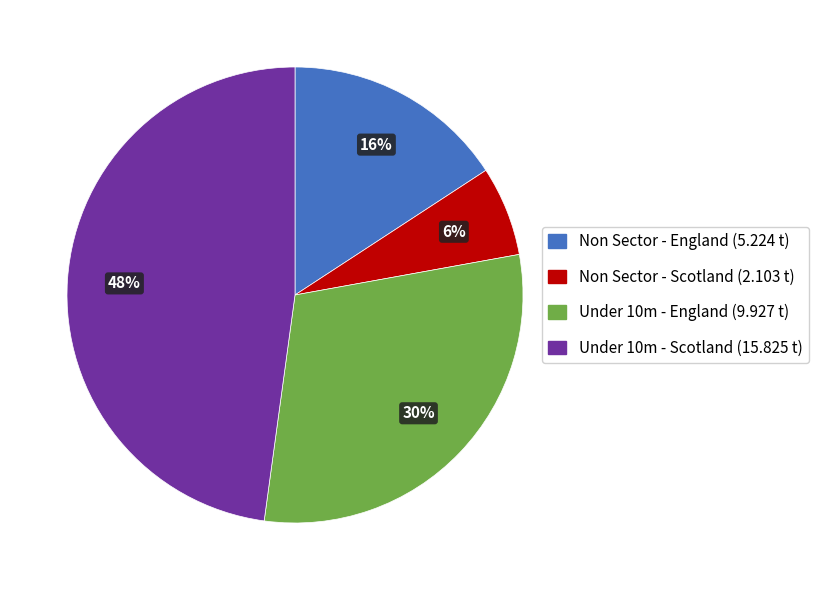

Which has a higher value, Under 10m - England or Under 10m - Scotland?

Under 10m - Scotland